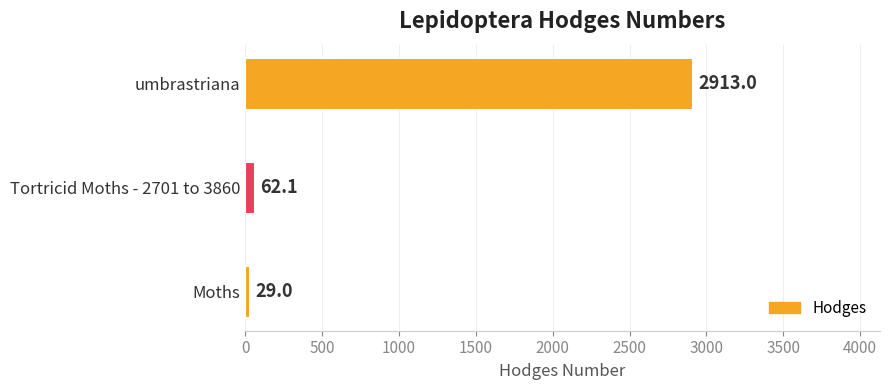

The value at umbrastriana is 1530.2. True or false?

False